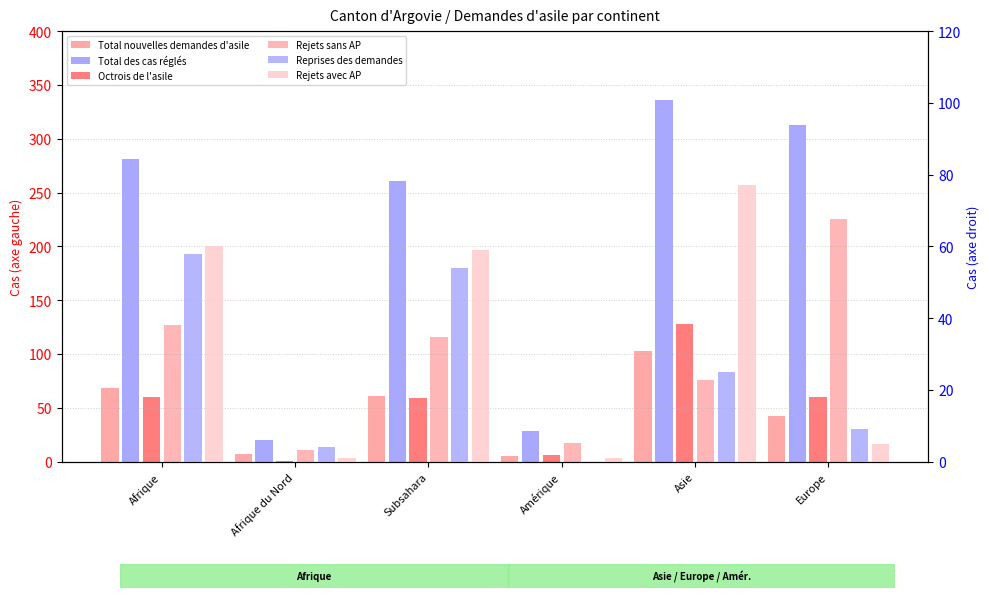

Is it true that Reprises des demandes equals 58 at Afrique?

True